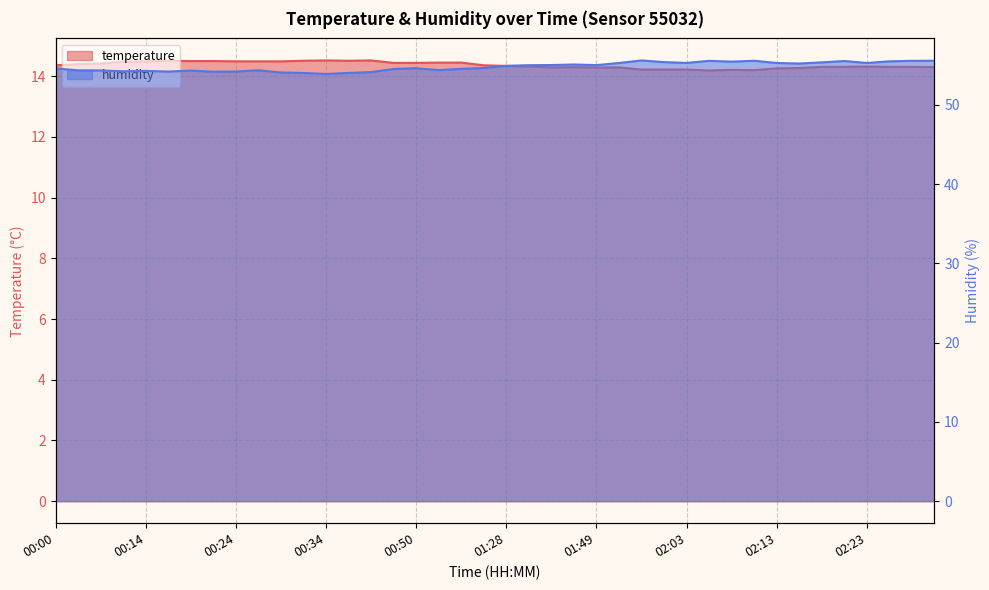

What is the difference between the highest and lowest values at 01:58?

41.4